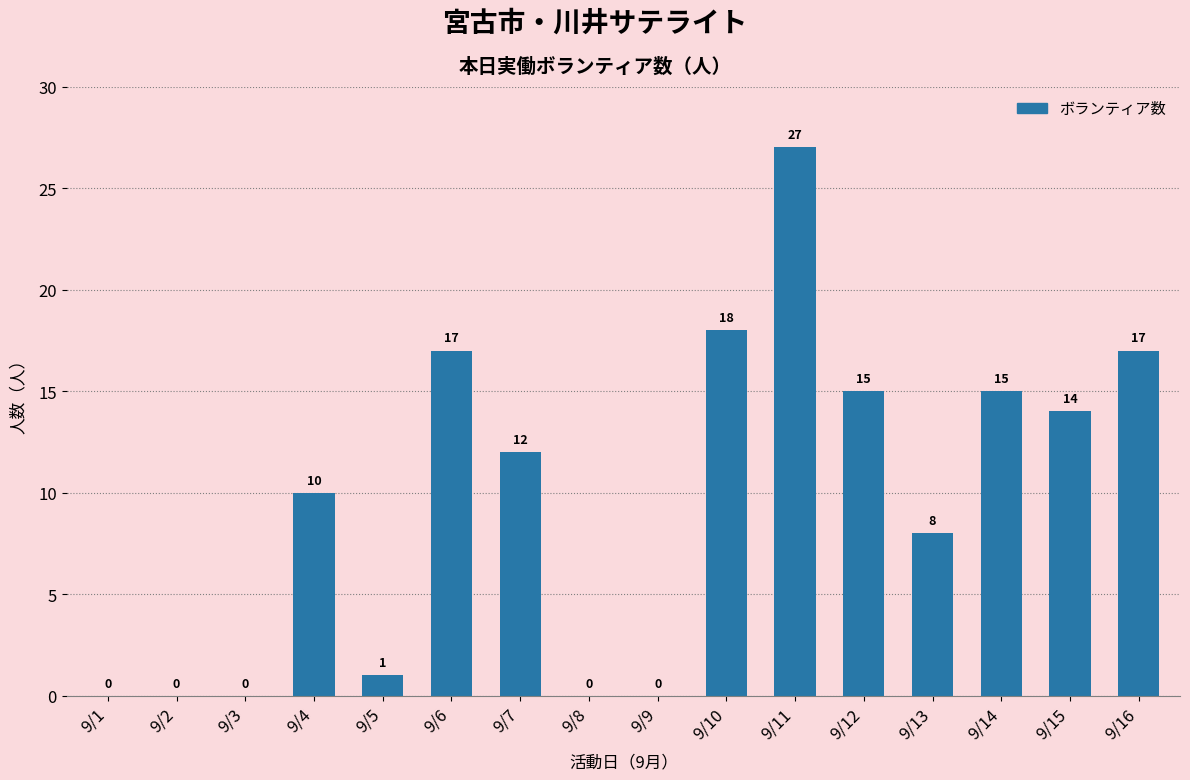

Count the number of data series in this chart.

1